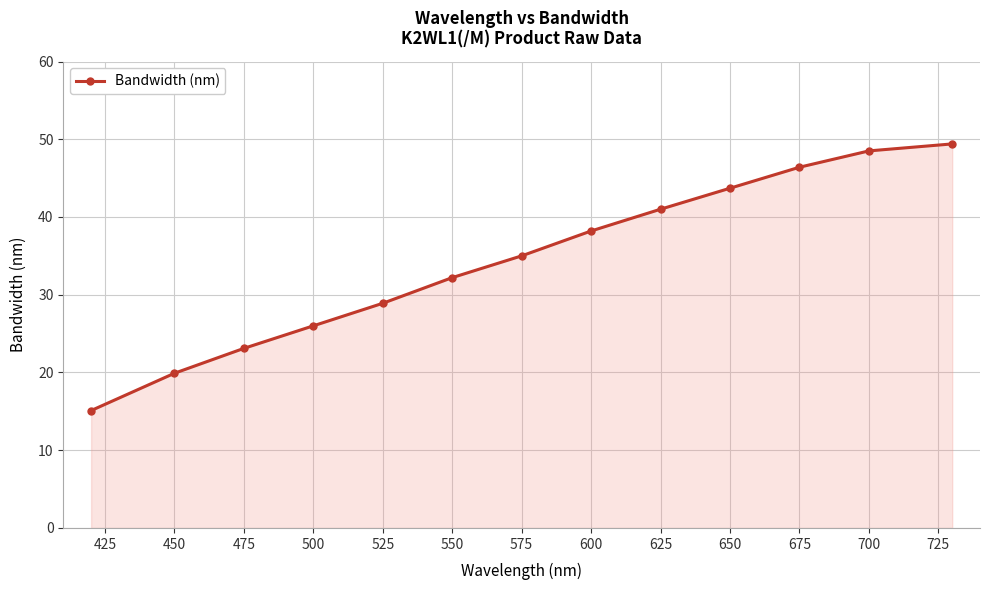

What is the smallest value displayed?

15.1